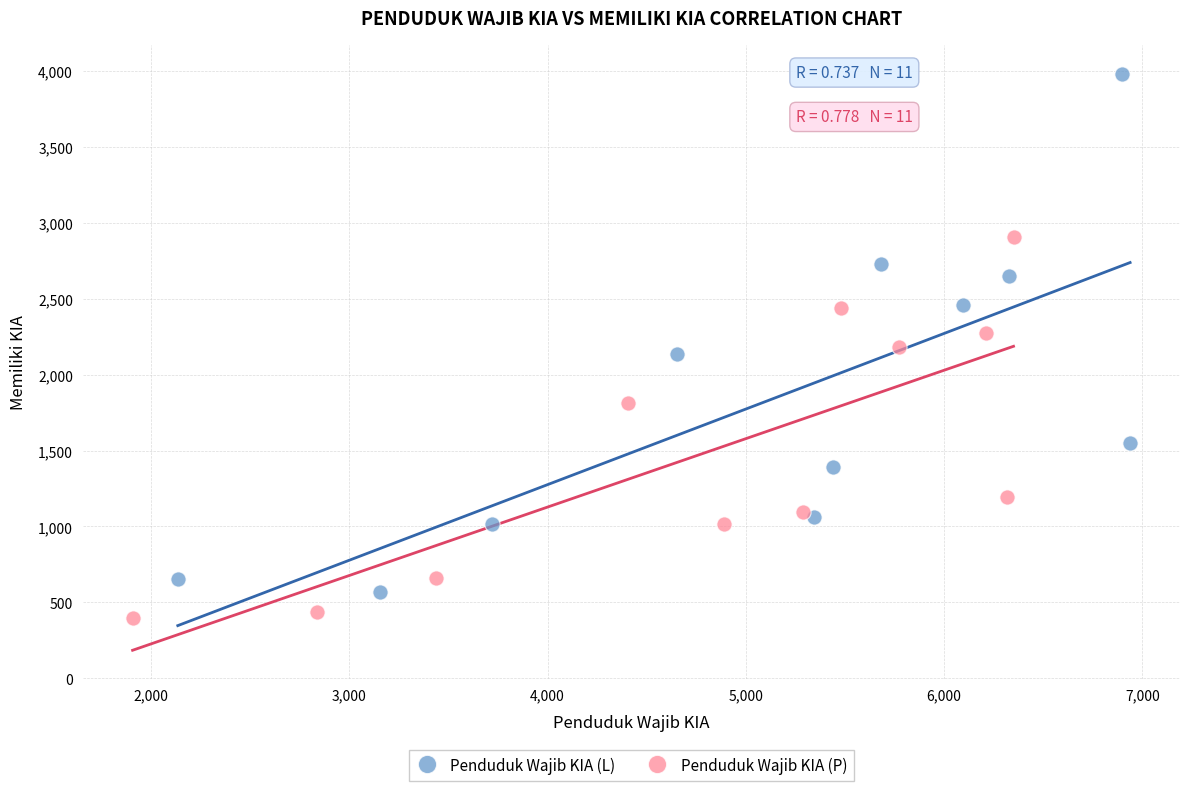

What are all the series names shown in the legend?

Penduduk Wajib KIA (L), Penduduk Wajib KIA (P)